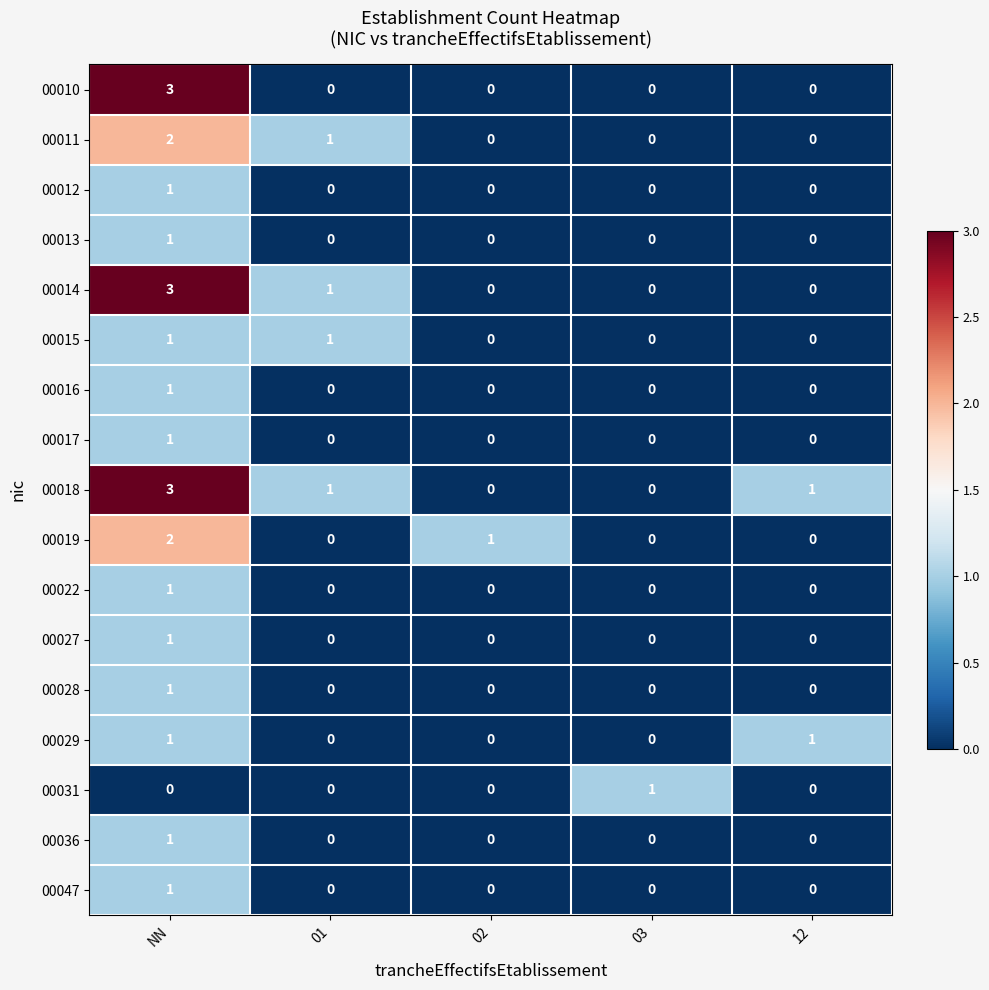

What is the spread (max minus min) of values at NN?

3